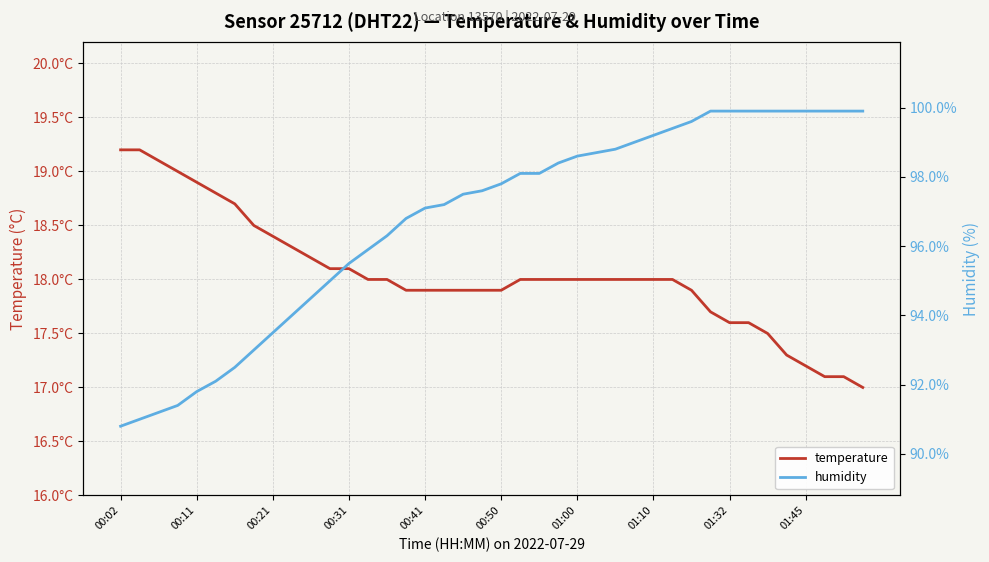

What is the sum of the temperature values at 36 and 19?

35.1